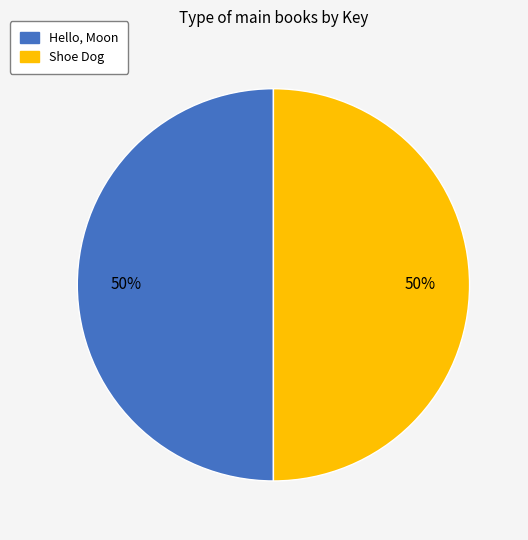

How many slices are in this pie chart?

2